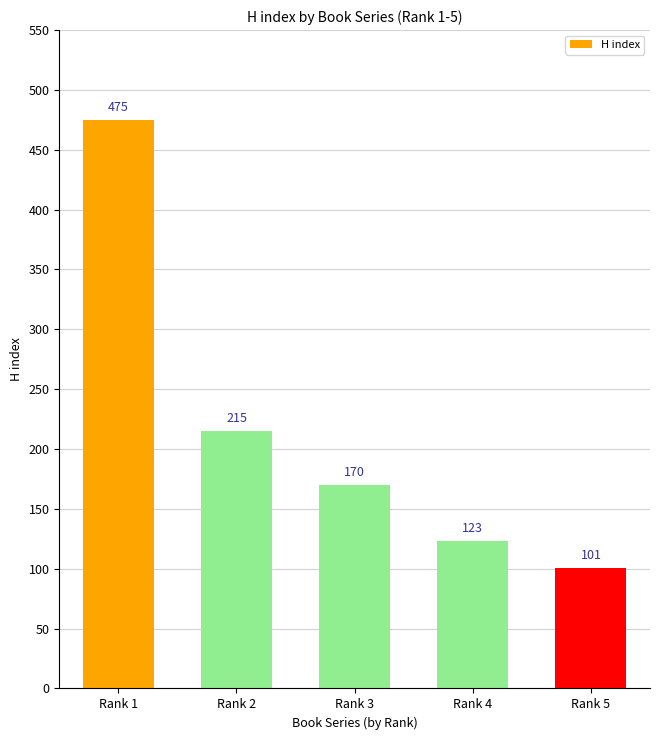

Does the chart contain any negative values?

No